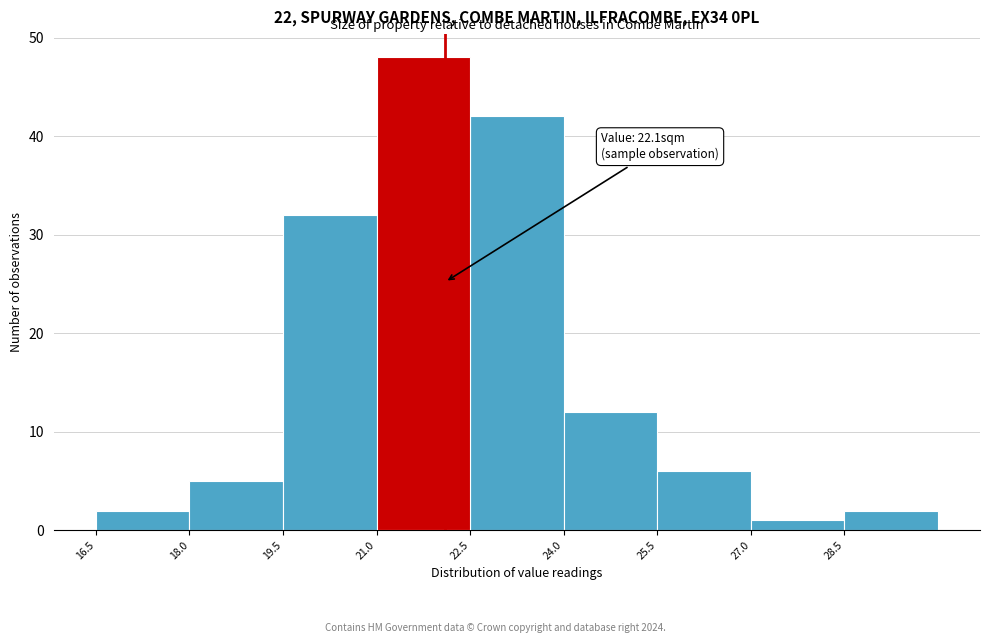

Over which range of the x-axis is the bar tallest?

21.0 to 22.5